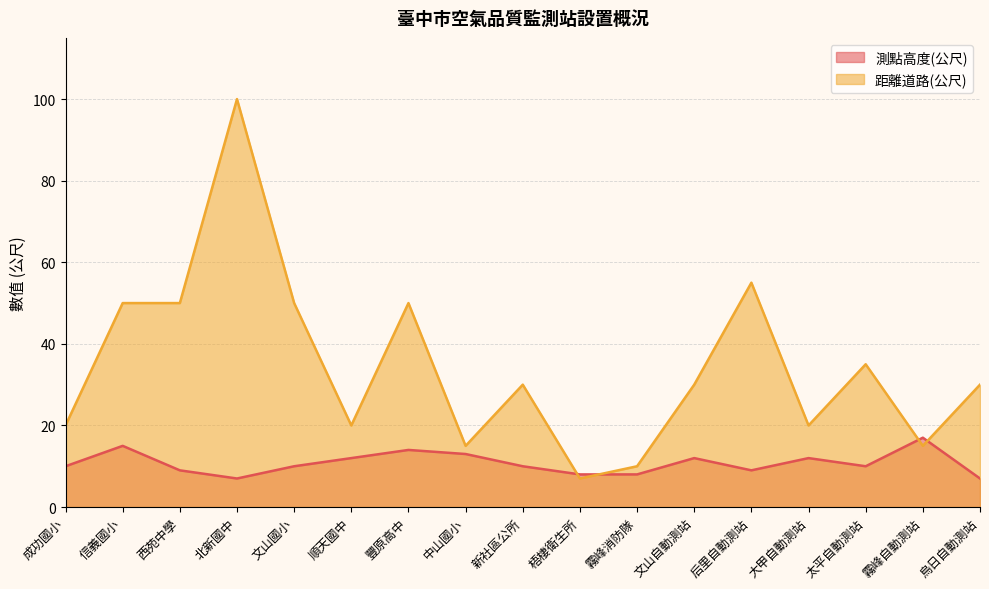

List the series in order of their overall mean, highest first.

距離道路(公尺), 測點高度(公尺)